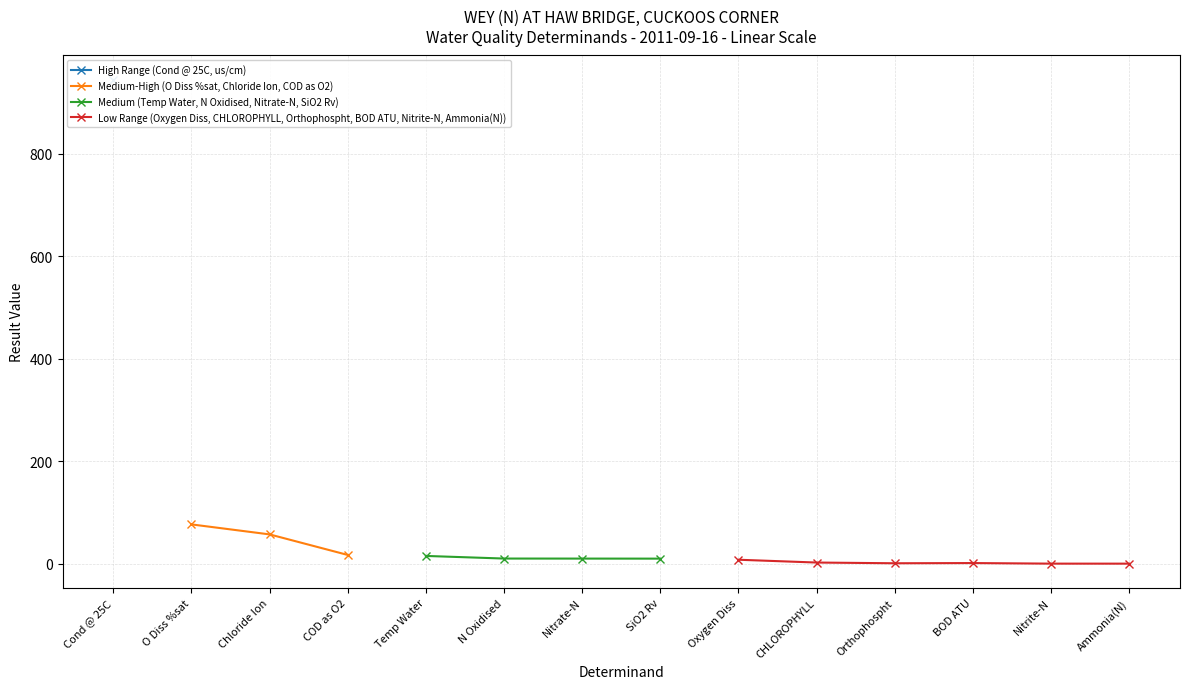

The value of Medium (Temp Water, N Oxidised, Nitrate-N, SiO2 Rv) at SiO2 Rv is 9.8. True or false?

True